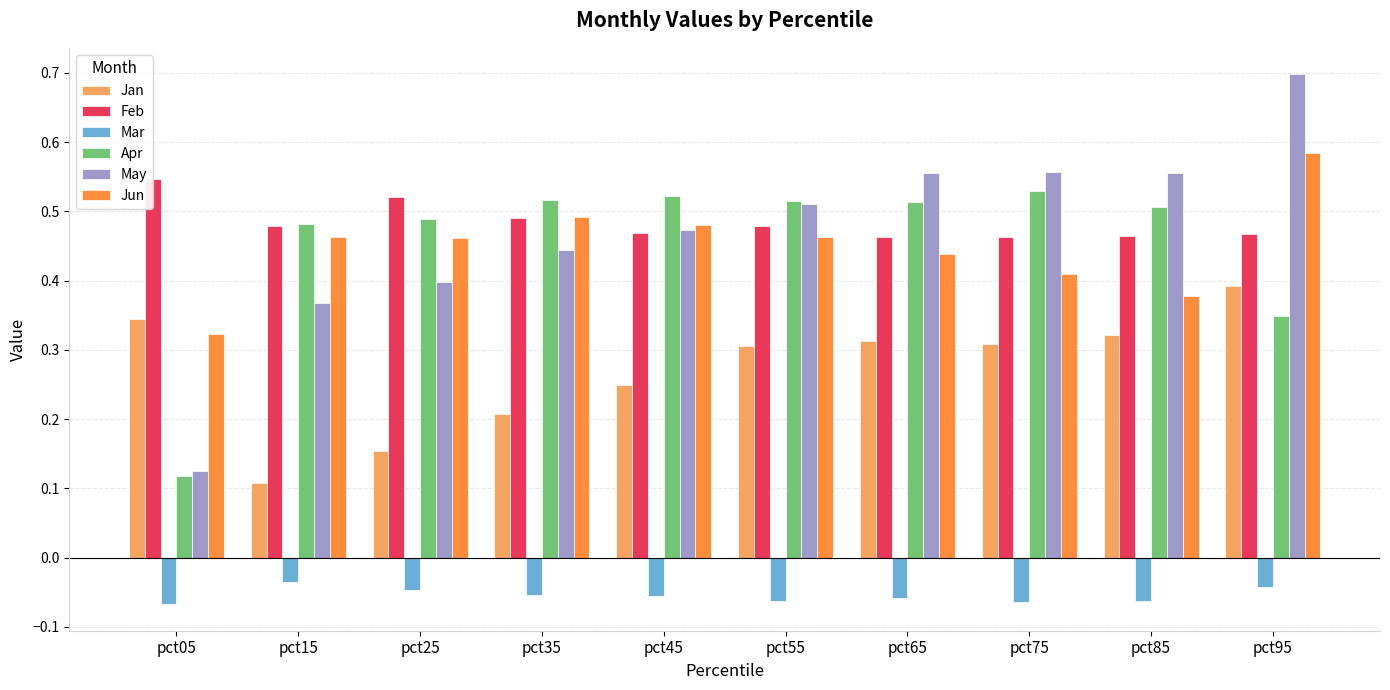

Is the value of Feb at pct95 greater than the value of Mar at pct05?

Yes